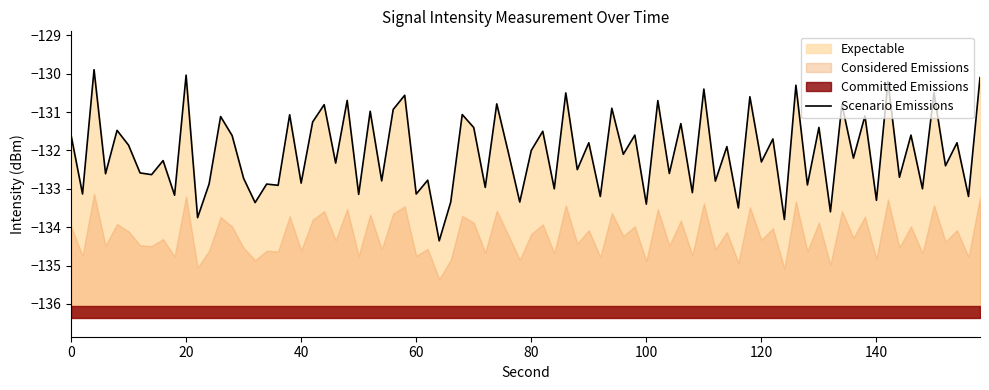

What is the value of the 4th point from the left?

-132.6